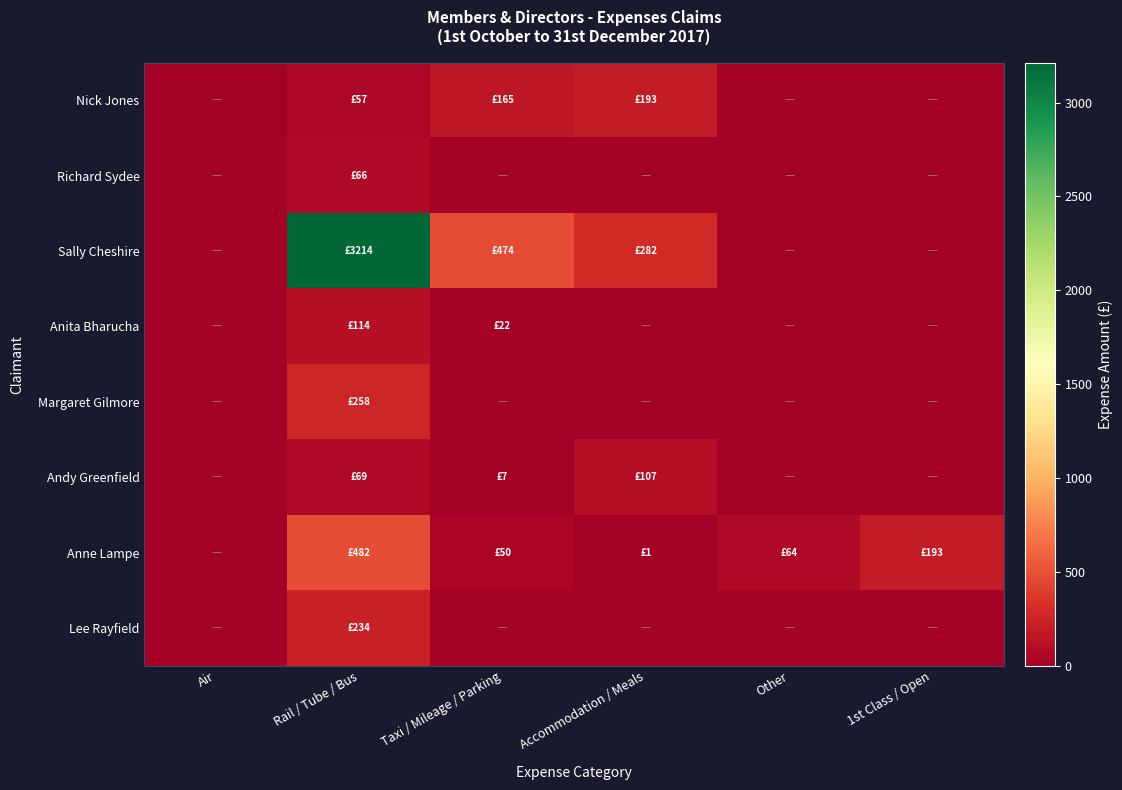

Which series has the widest spread of values?

Sally Cheshire